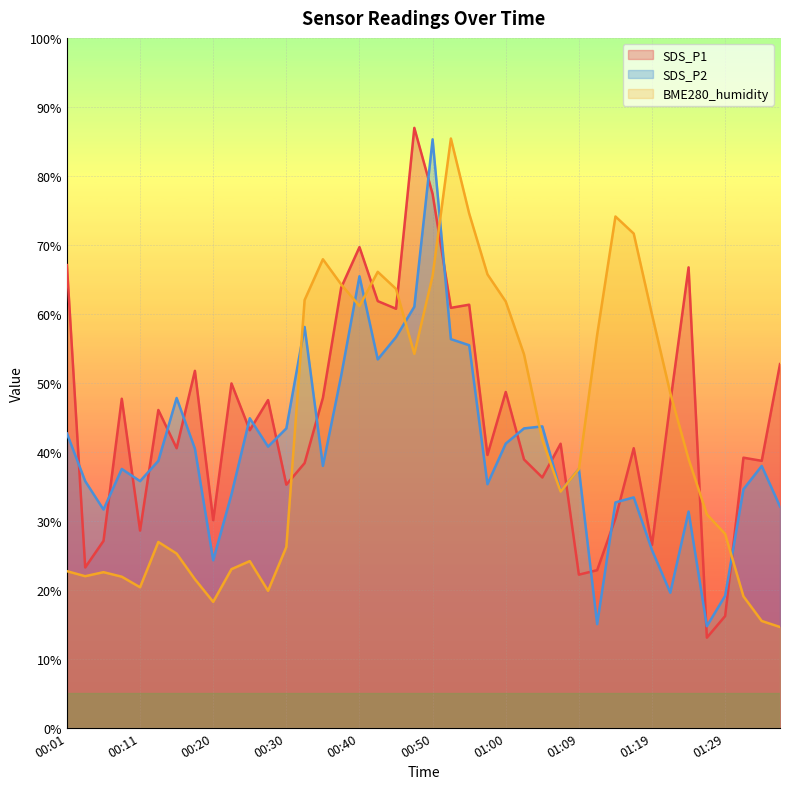

What position from the left is 01:14?

31